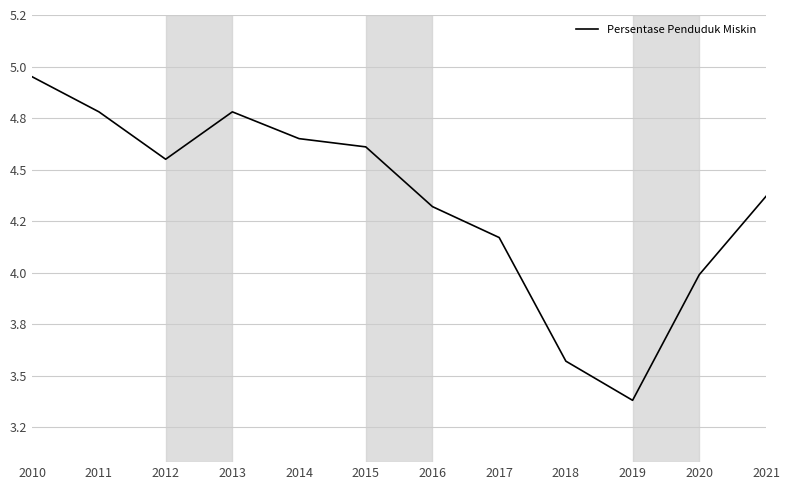

At which category does the chart reach its minimum across all series?

2019